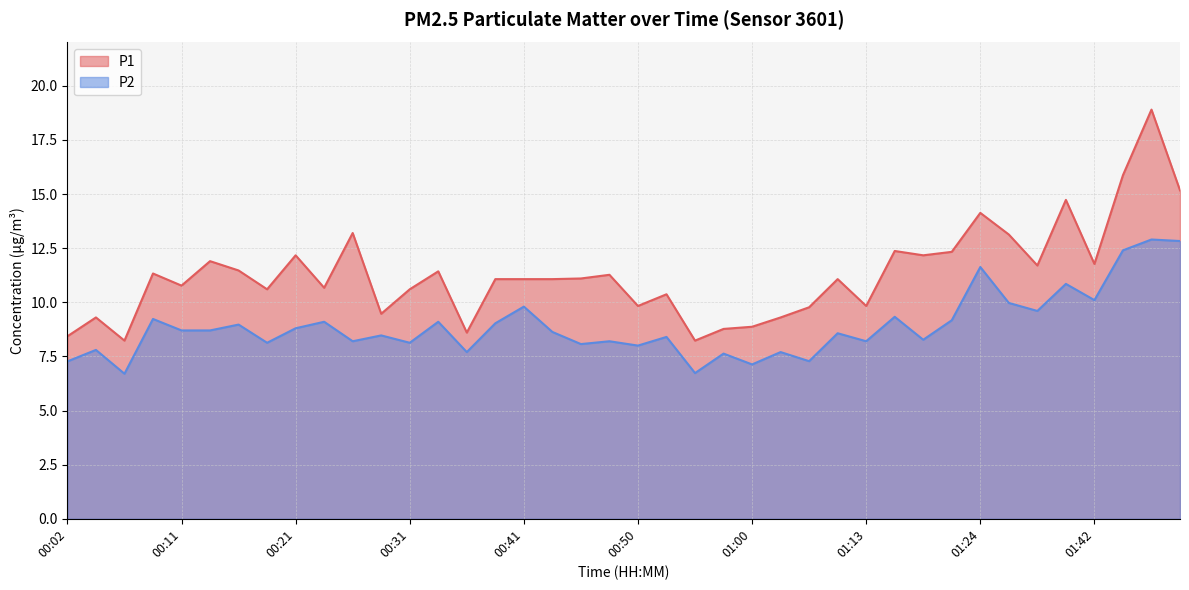

What is the label of the 12th point from the right?

01:13